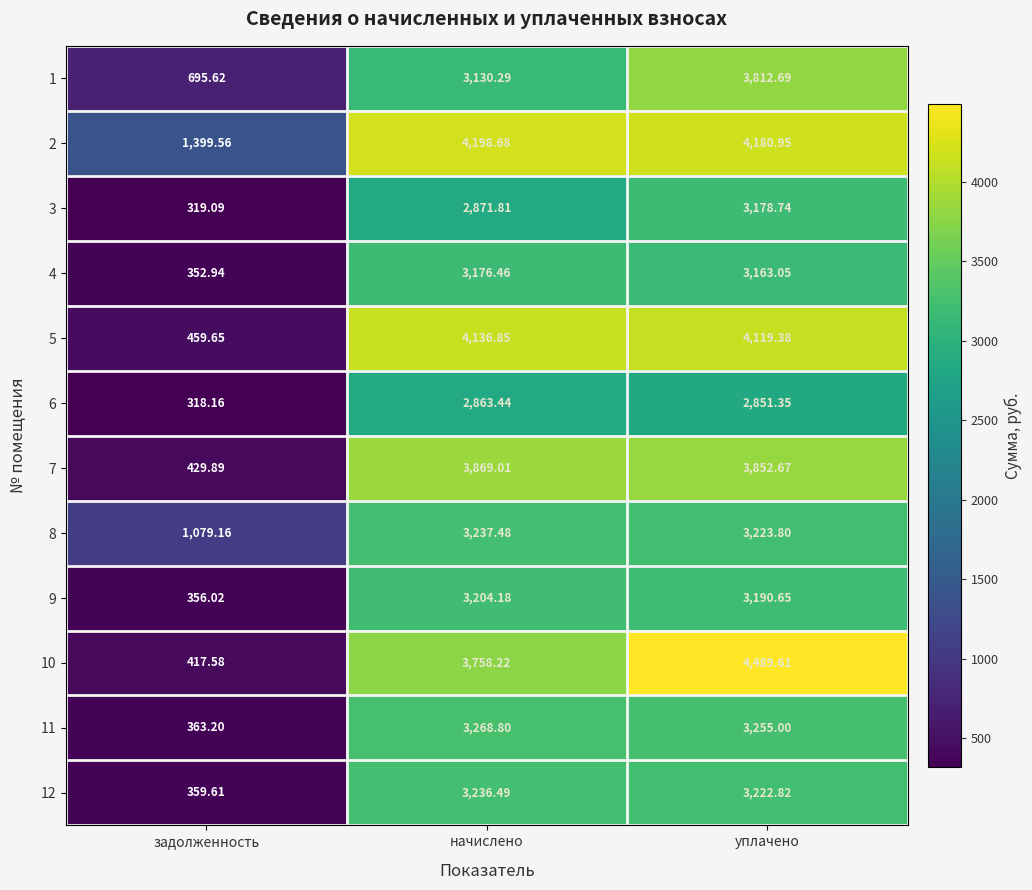

Is the value of 11 at уплачено greater than the value of 8 at уплачено?

Yes